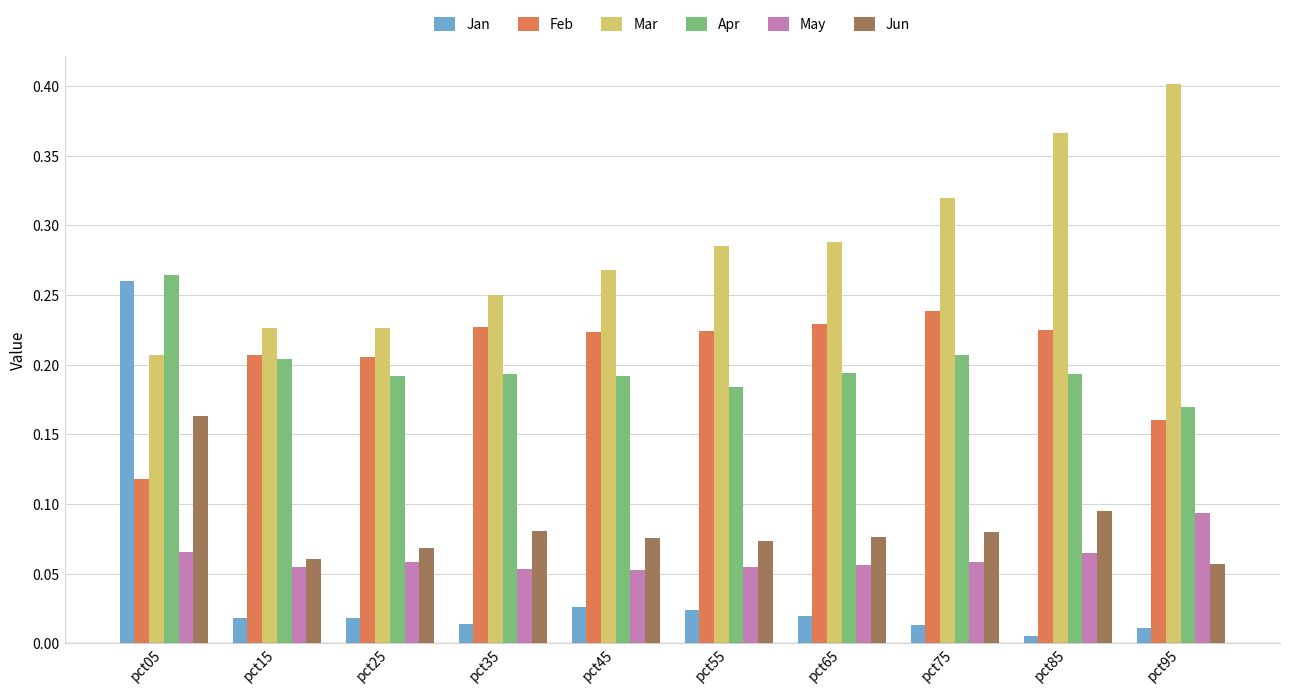

Count the Jun values in the range 0 to 1.

10